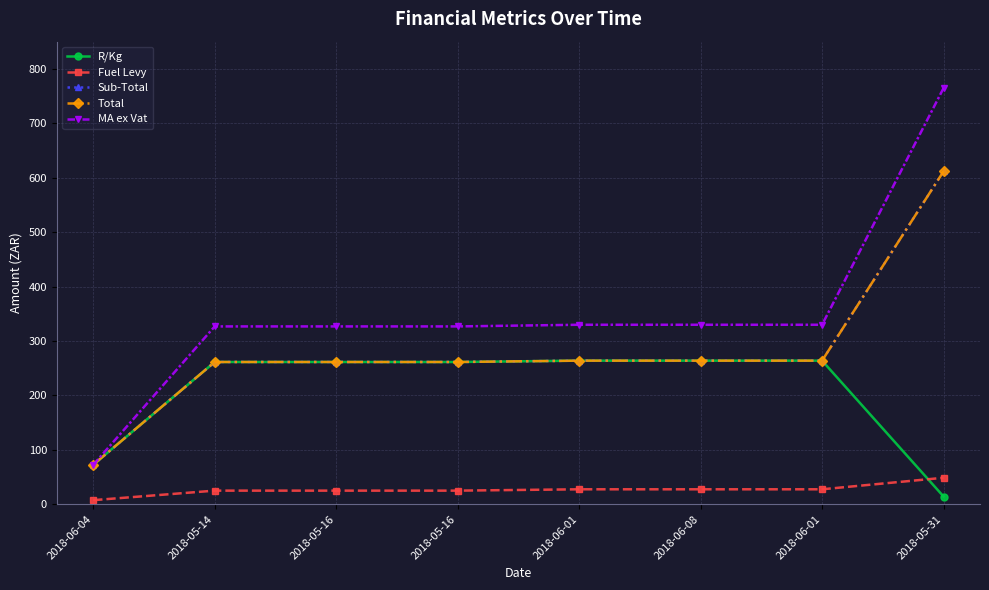

Is this an area chart (filled region under the line)?

No